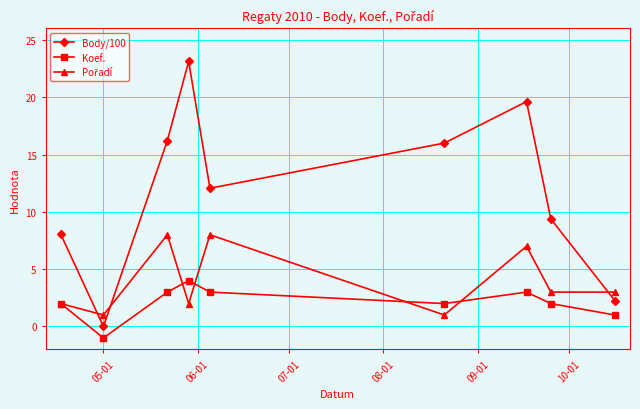

Which series has the widest spread of values?

Body/100